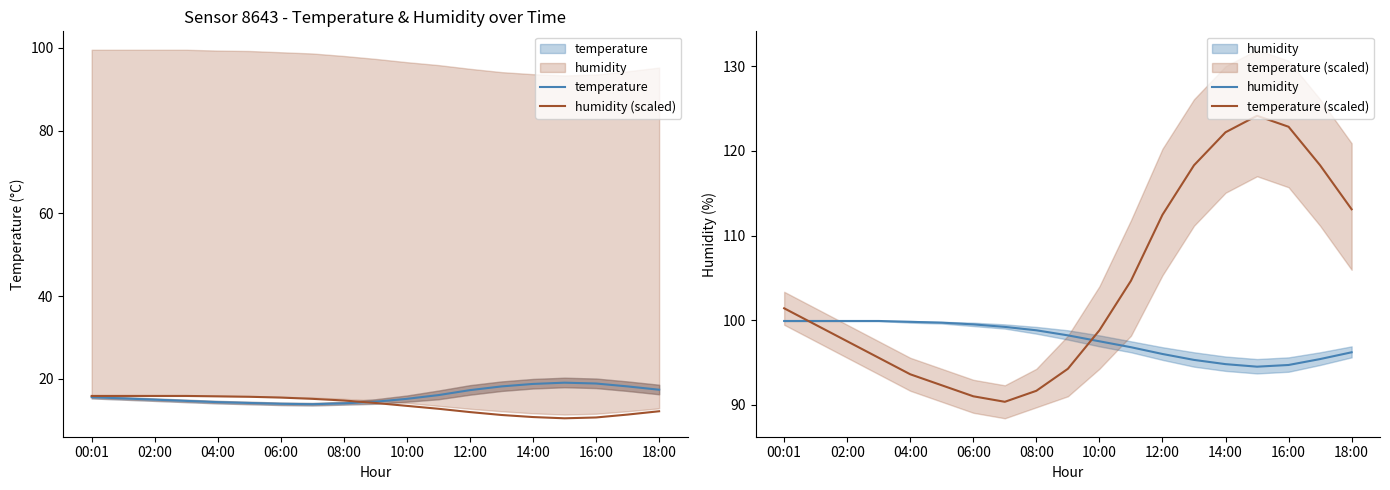

Is it true that humidity (scaled) equals 15.9 at 00:01?

True